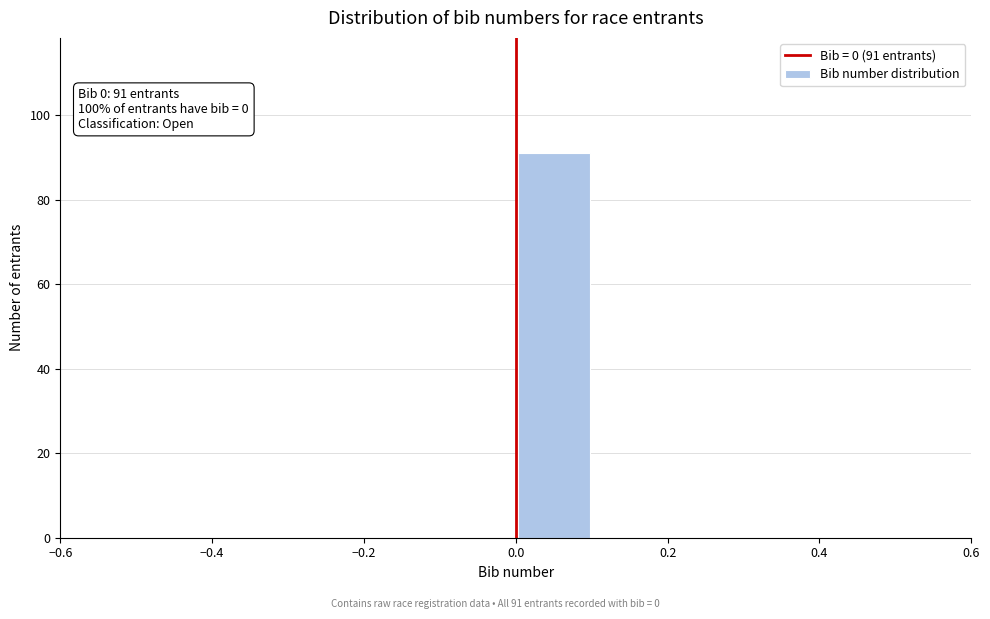

Which range on the x-axis has the tallest bar?

0.0 to 0.1